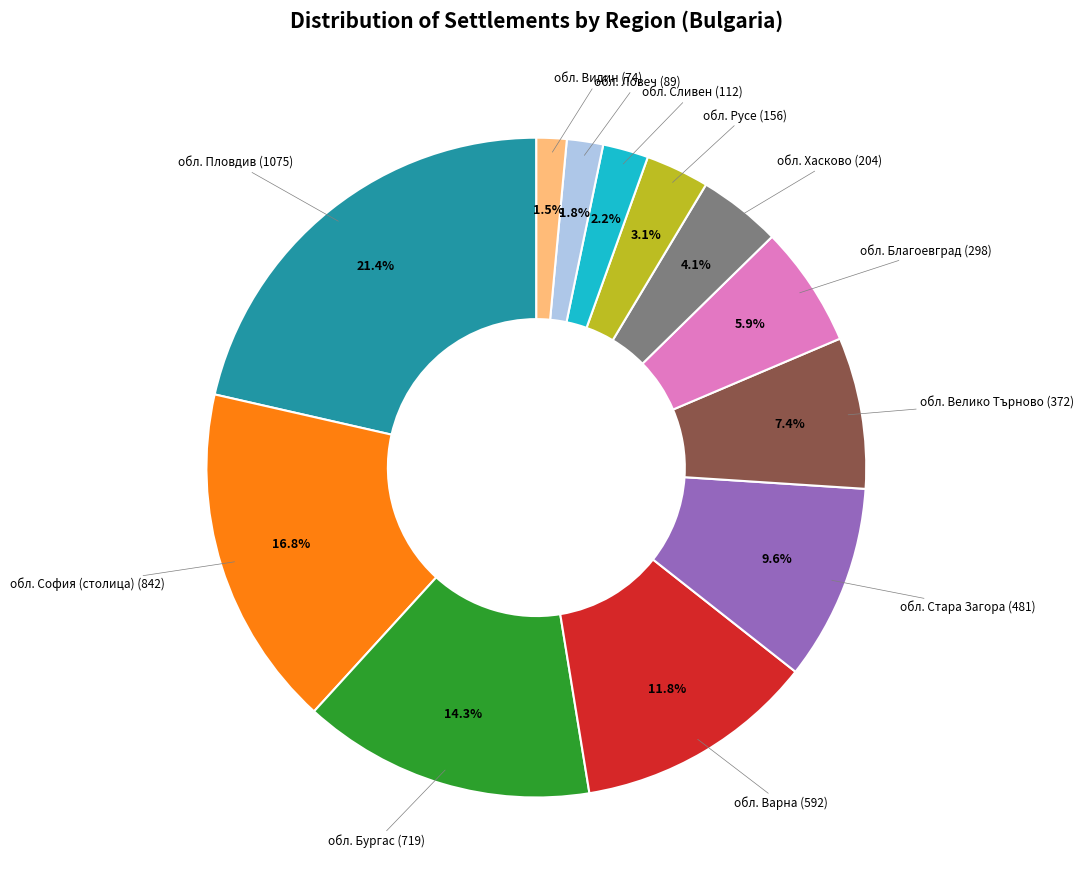

What percentage is the обл. Пловдив slice, to the nearest percent?

21%